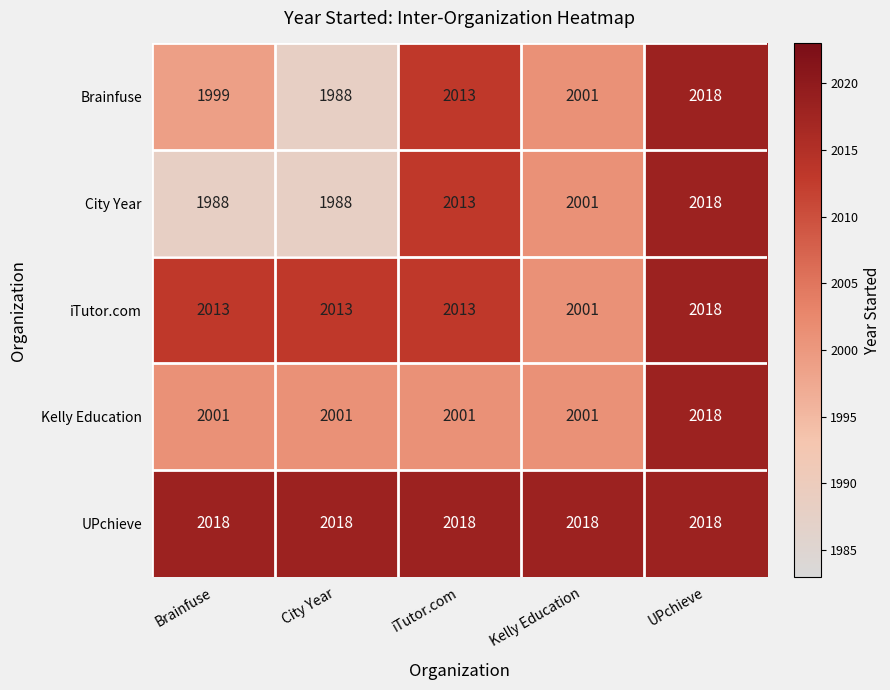

How many categories are shown in the chart?

5